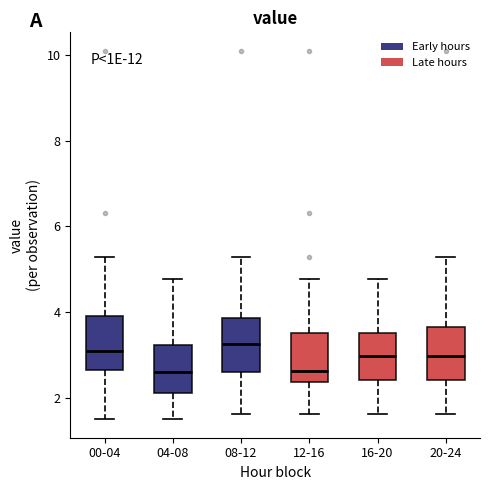

Reading left to right, transcribe this box plot: for each box, give where its median line is, the range the box spans, and where its two whiskers end, as read against the y-axis. The values are not printed on the chart, so give them approximately, as read against the axis.

00-04: median 3.0, box 2.6 to 4.0, whiskers 1.6 to 5.2
04-08: median 2.6, box 2.2 to 3.2, whiskers 1.6 to 4.8
08-12: median 3.2, box 2.6 to 3.8, whiskers 1.6 to 5.2
12-16: median 2.6, box 2.4 to 3.6, whiskers 1.6 to 4.8
16-20: median 3.0, box 2.4 to 3.6, whiskers 1.6 to 4.8
20-24: median 3.0, box 2.4 to 3.6, whiskers 1.6 to 5.2